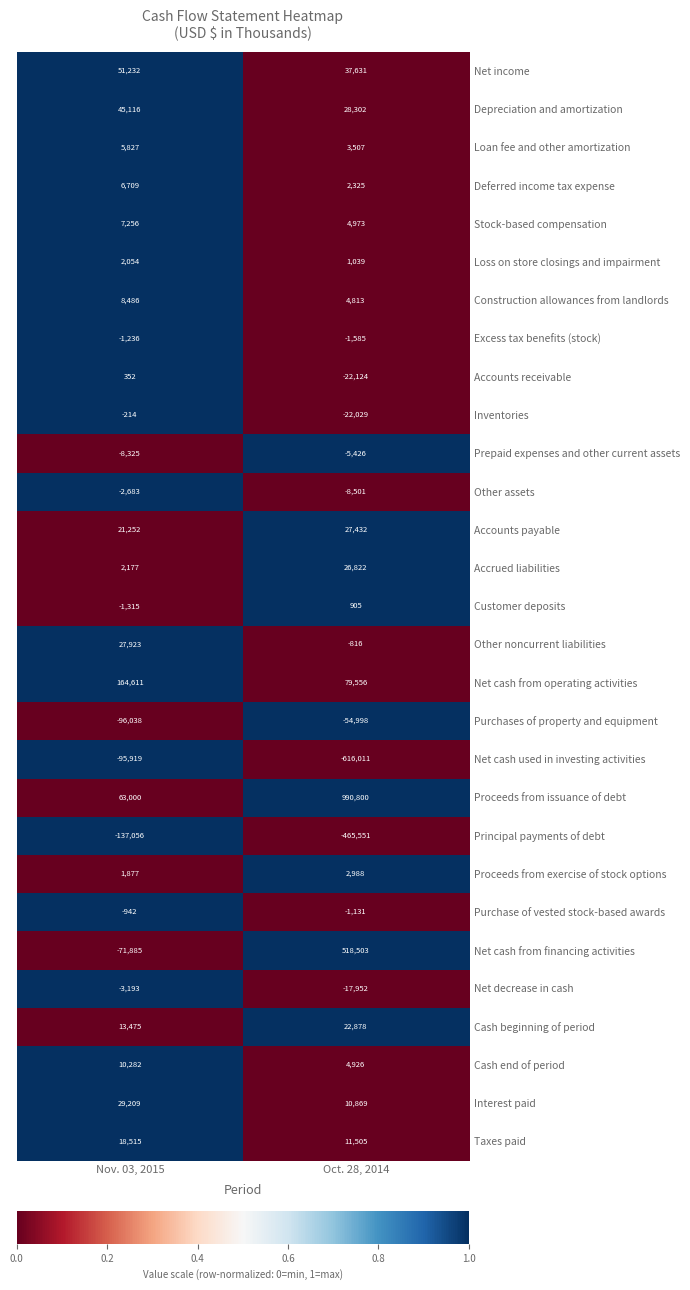

What value does the Net decrease in cash series have at Oct. 28, 2014?

-17952